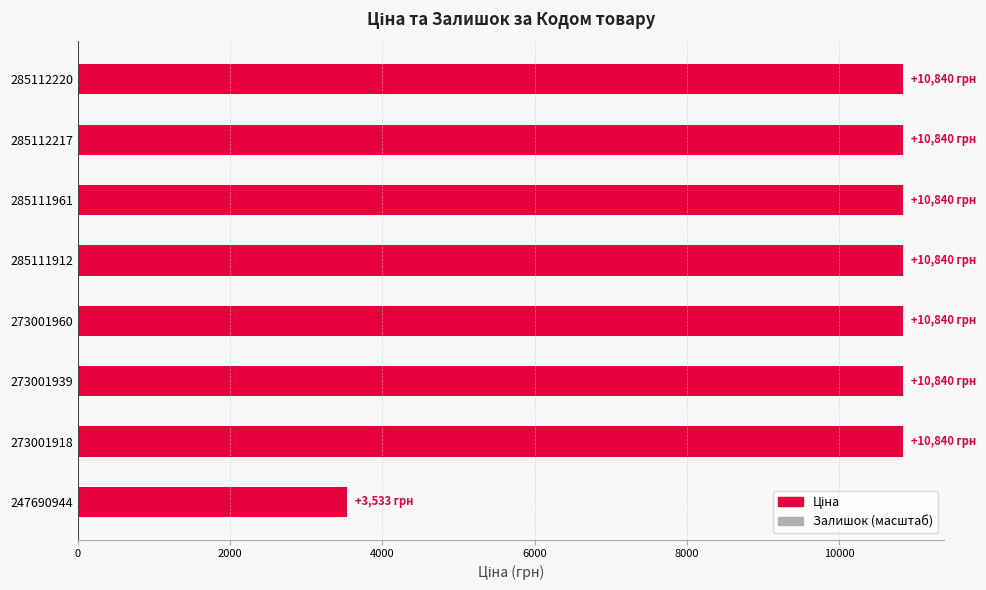

Which series has the largest total across all categories?

Ціна